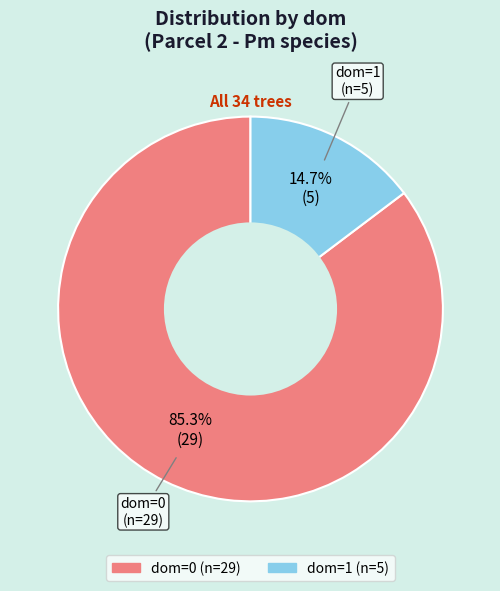

Does any single category account for the majority?

Yes